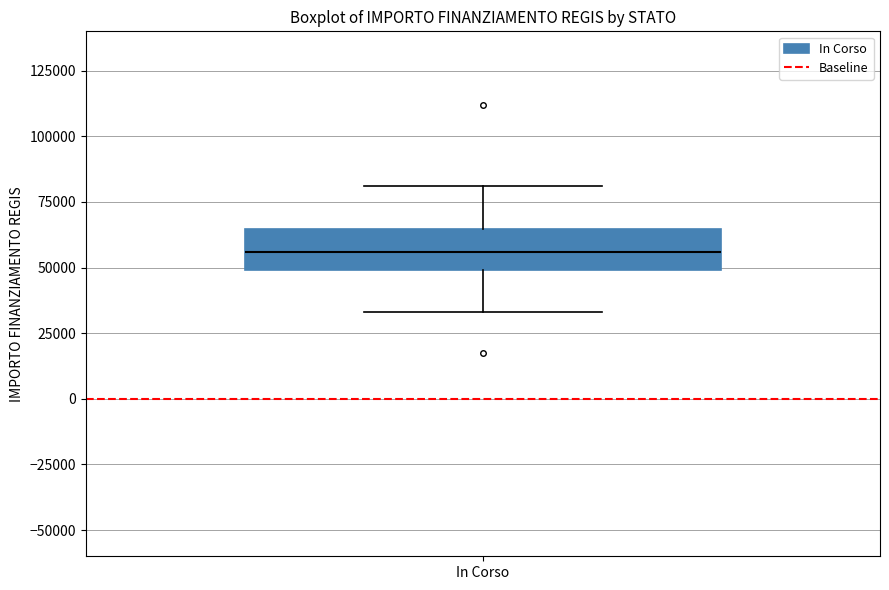

Where does the lower whisker of the box for In Corso end on the y-axis? The values are not printed on the chart, so give them approximately, as read against the axis.

35000